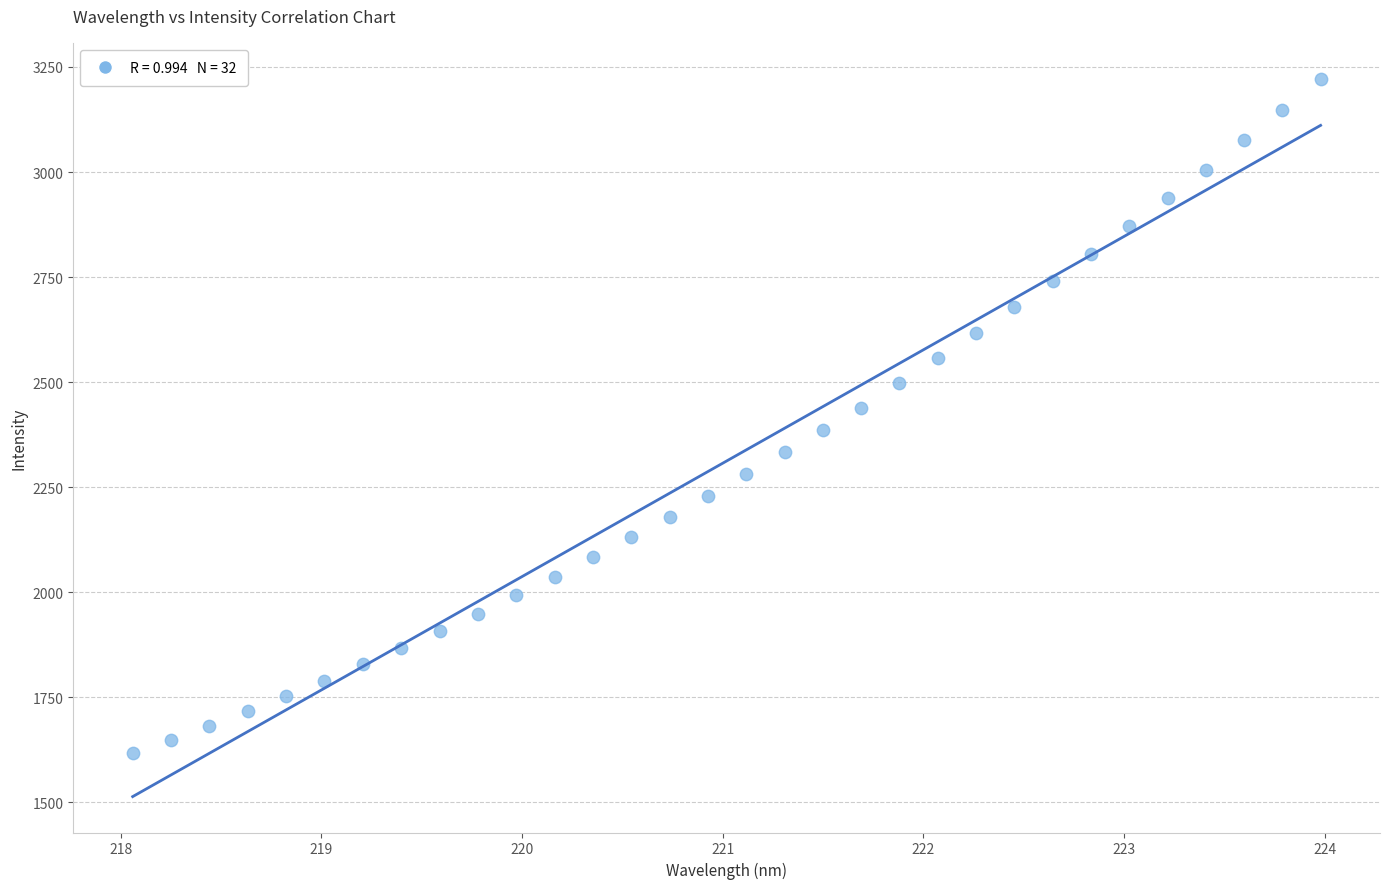

What is the range of X values (max minus min)?

5.9